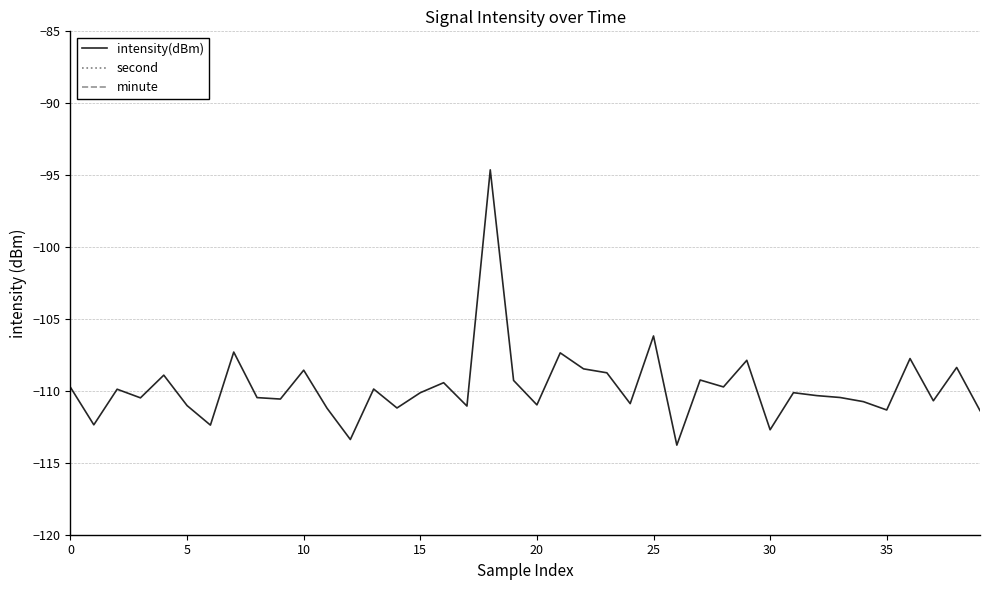

What is the smallest value displayed?

-113.8